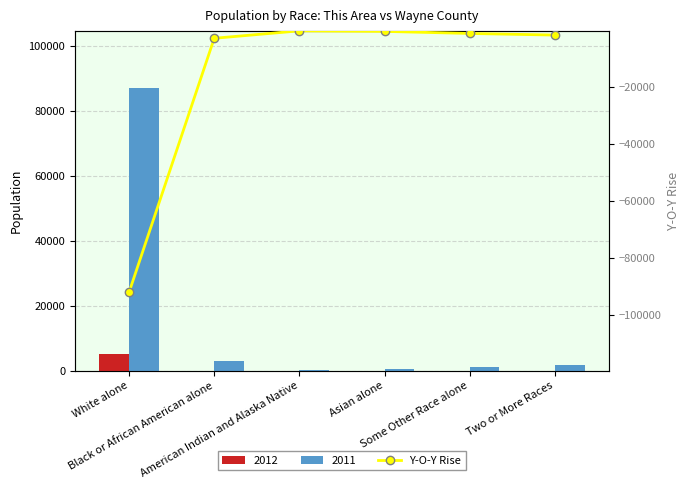

How many values exceed -1162?

2